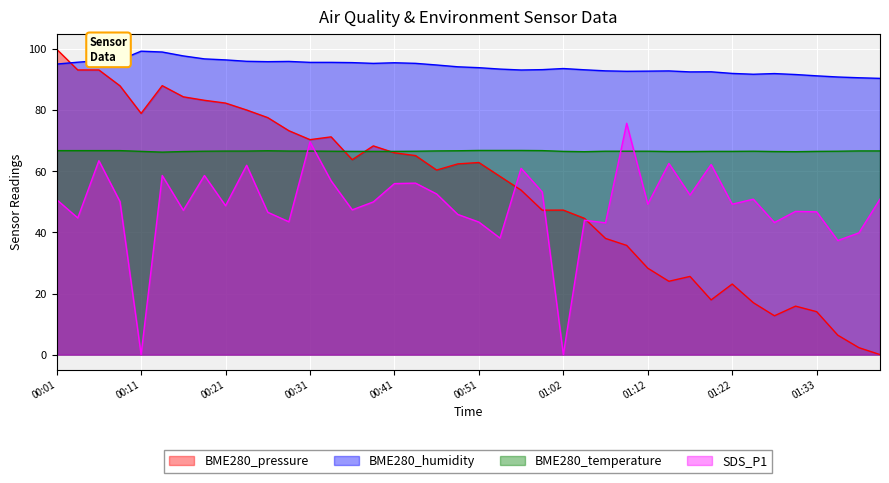

What is the label of the 33rd point from the left?

01:22